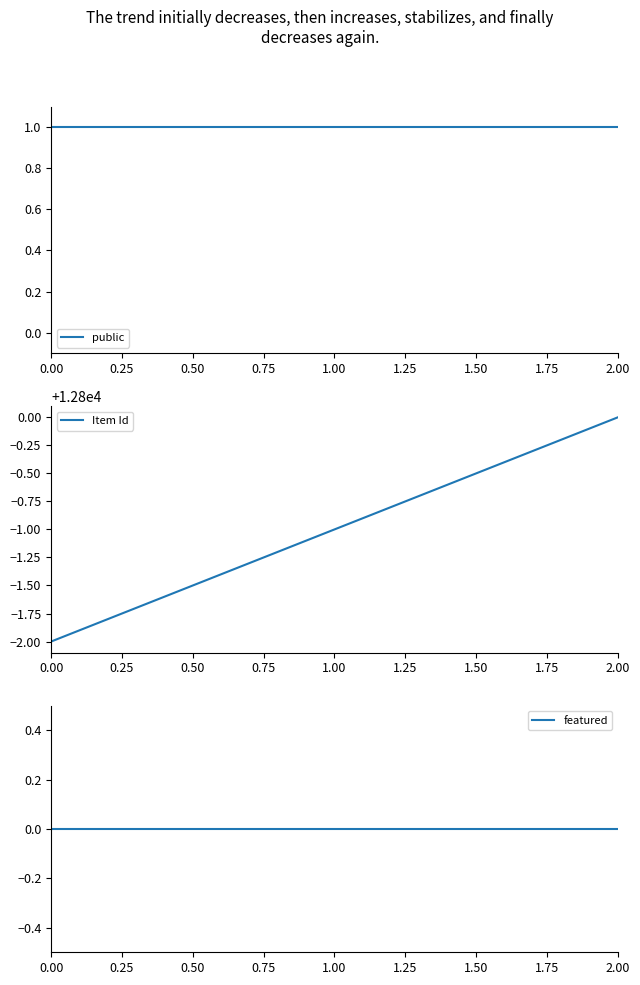

The Item Id series shows 20251 at 2.00. True or false?

False